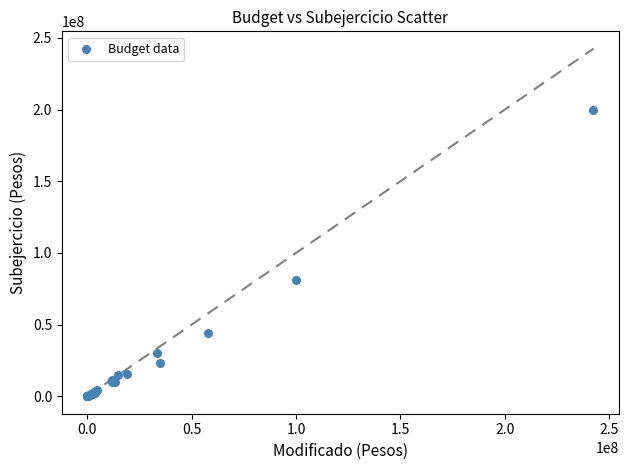

What Y value in the scatter plot is closest to 99843592?

80956924.1